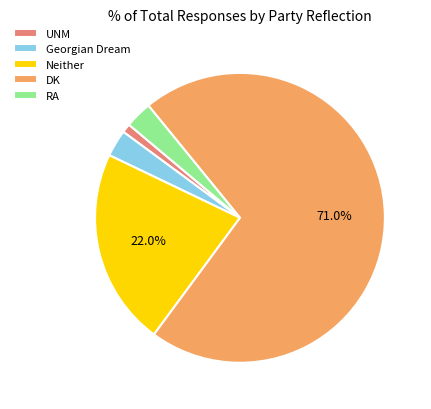

Count the number of slices in the pie.

5